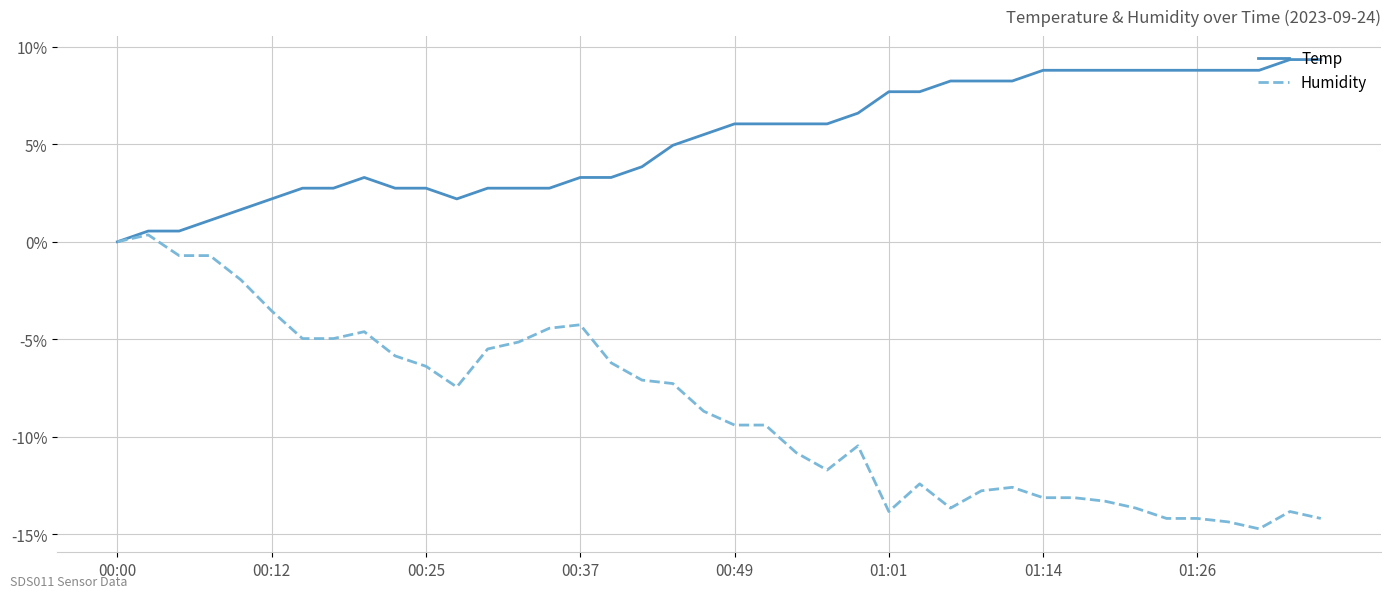

What is the minimum value shown in the chart?

-14.7